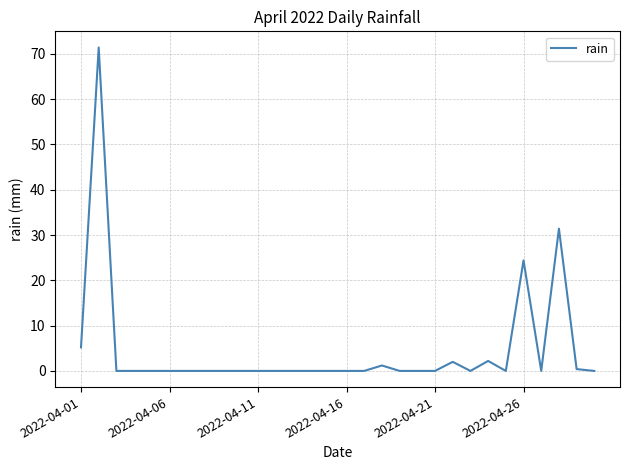

What is the difference between the maximum and minimum values?

71.4